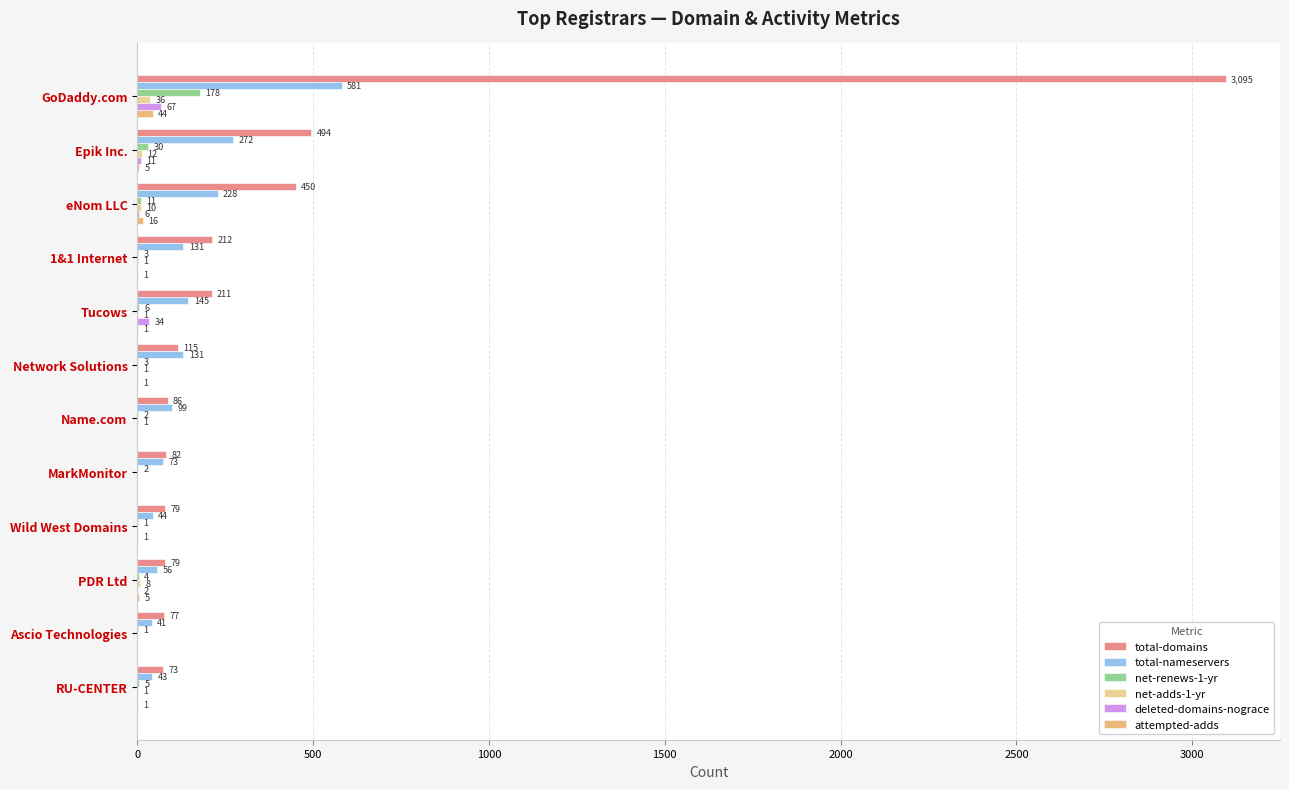

At which label is attempted-adds closest to 22?

eNom LLC